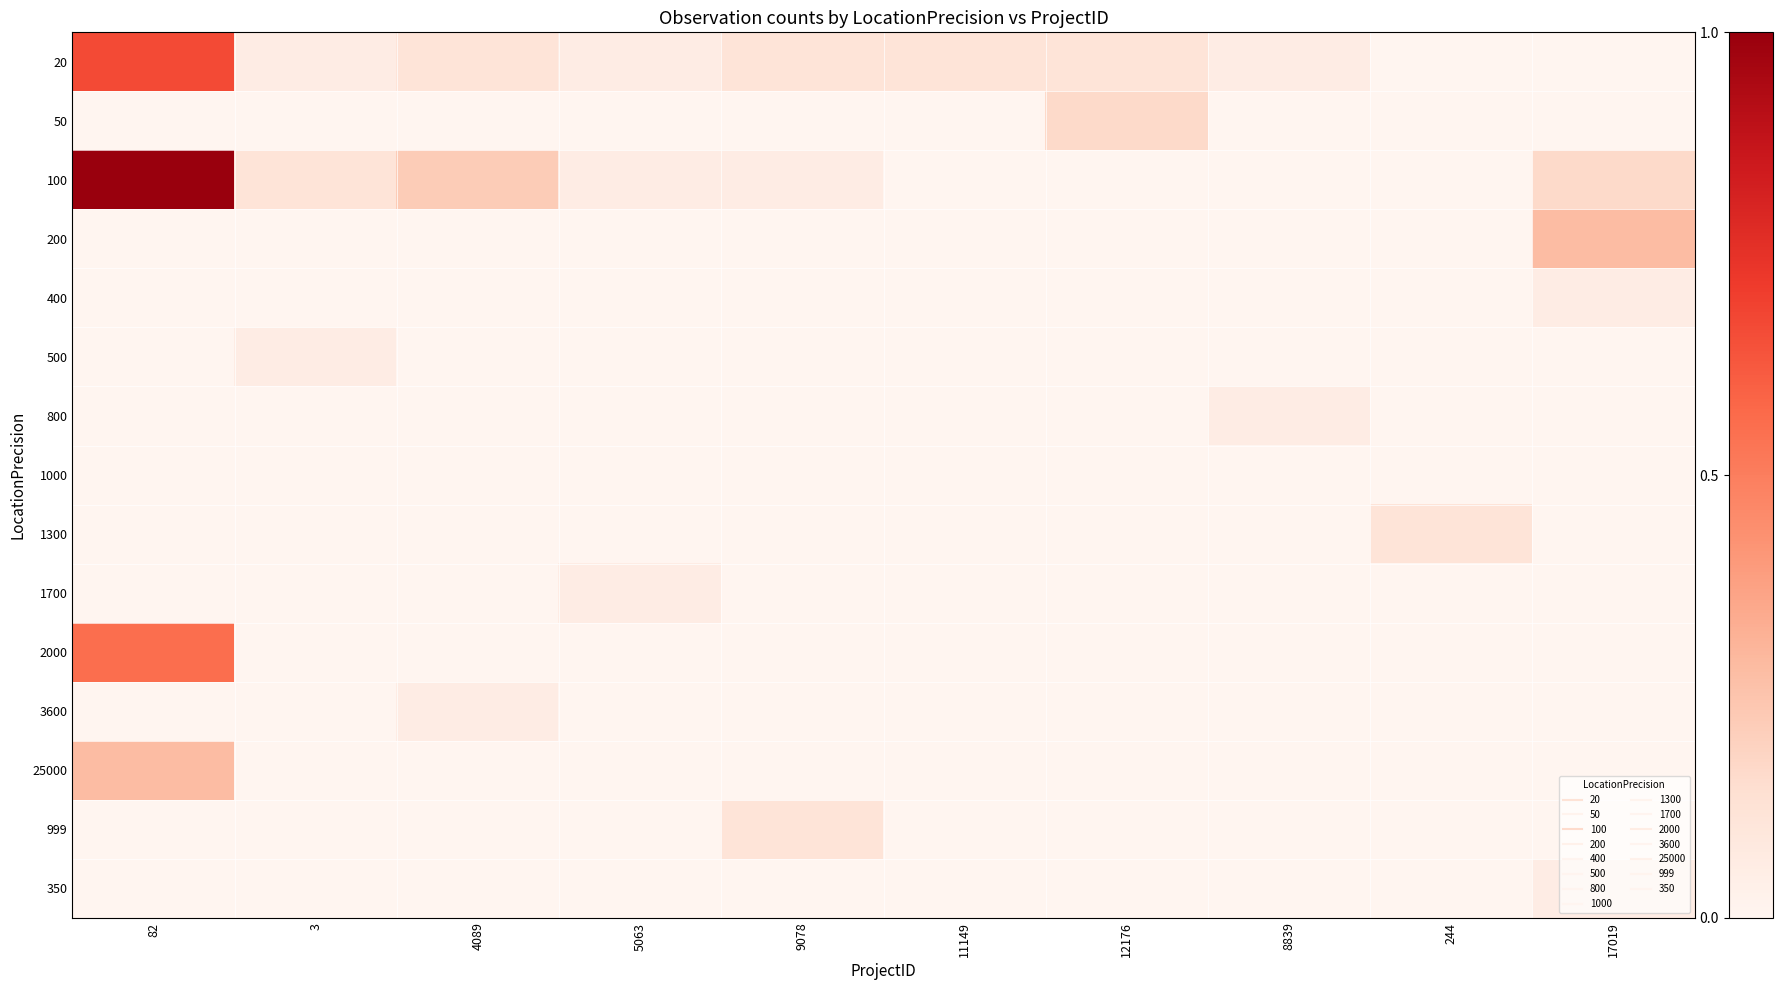

Which has a higher value, 82 or 12176?

82